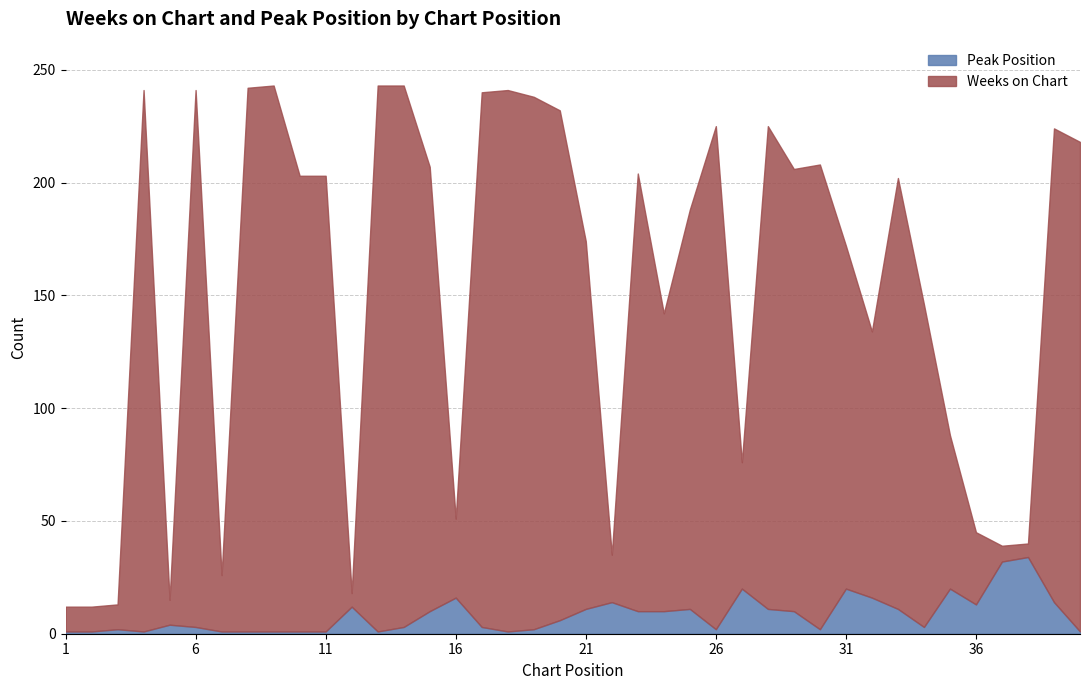

Rank the series by their maximum value, from lowest to highest.

Peak Position, Weeks on Chart